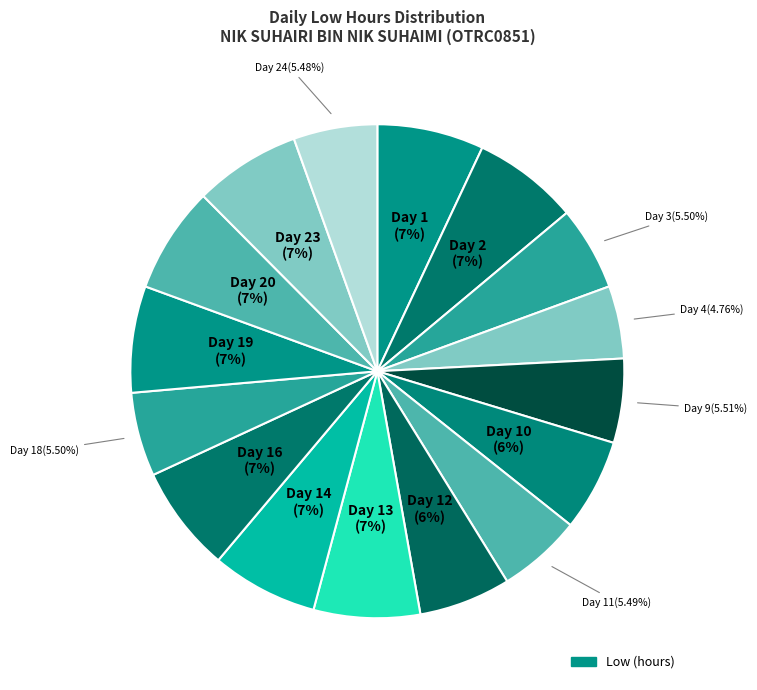

What is the largest slice in the pie chart?

Day 1